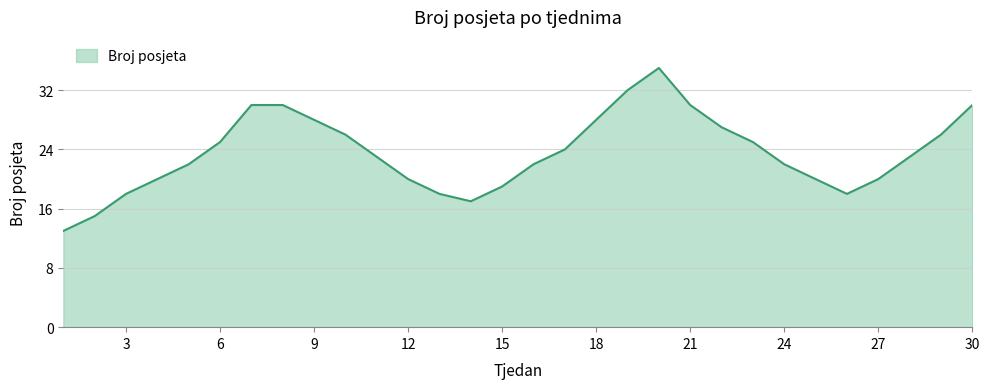

What is the difference between the maximum and minimum values?

22